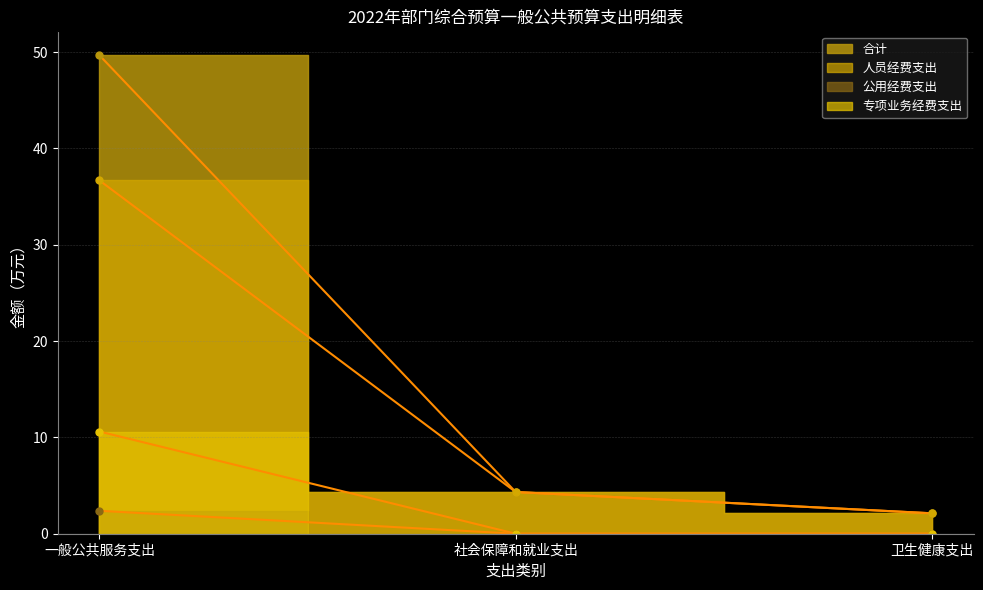

What are all the series names shown in the legend?

合计, 人员经费支出, 公用经费支出, 专项业务经费支出